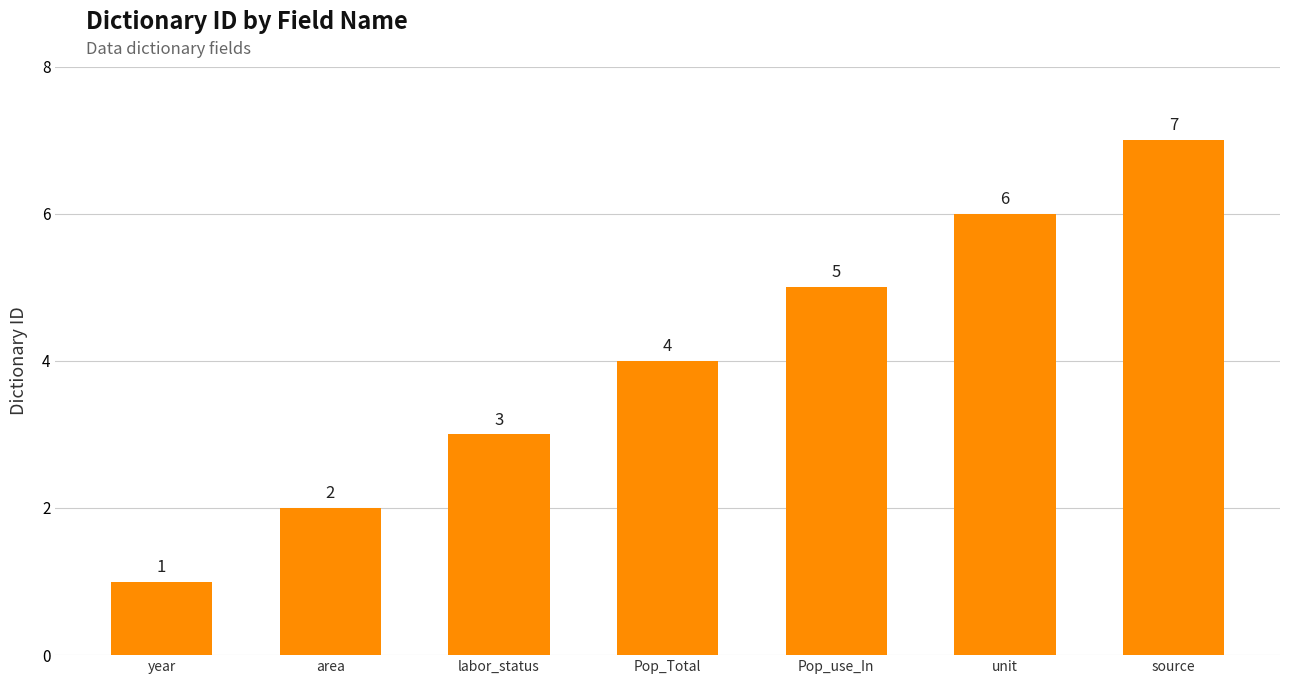

Between area and Pop_Total, which is larger?

Pop_Total